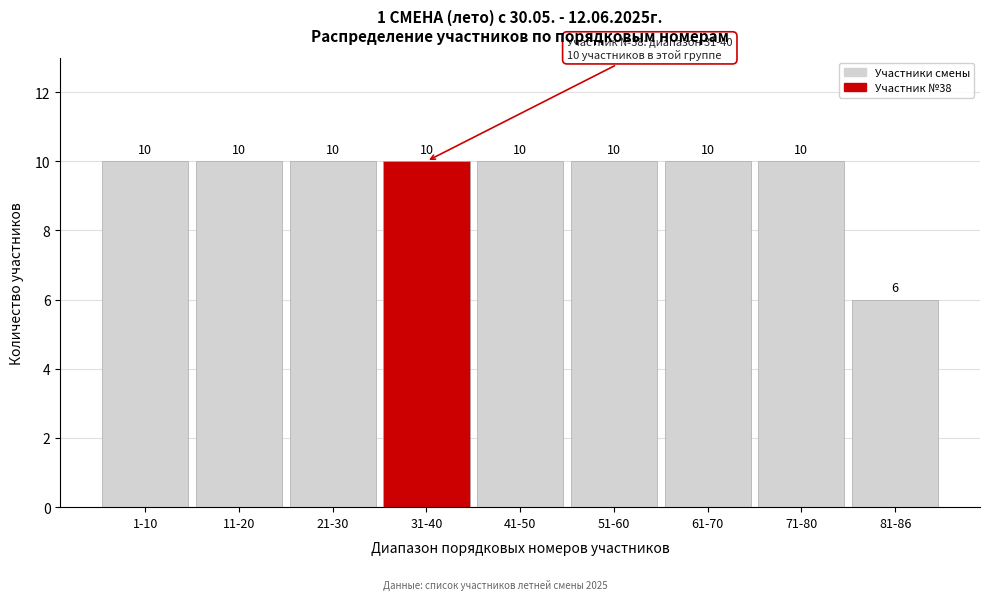

Reading left to right, what are all the values shown in this chart?

1-10=10	11-20=10	21-30=10	31-40=10	41-50=10	51-60=10	61-70=10	71-80=10	81-86=6